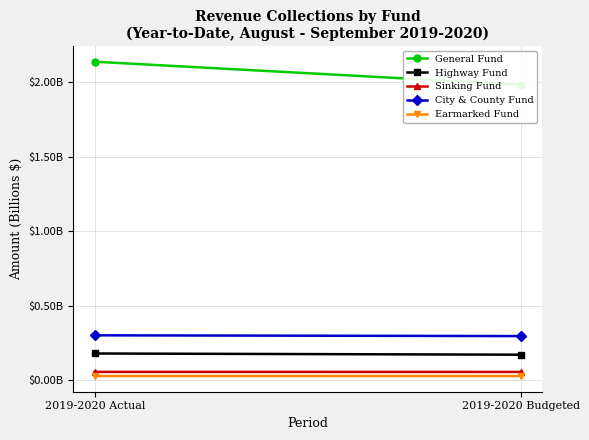

What value does the Sinking Fund series have at 2019-2020 Budgeted?

0.1